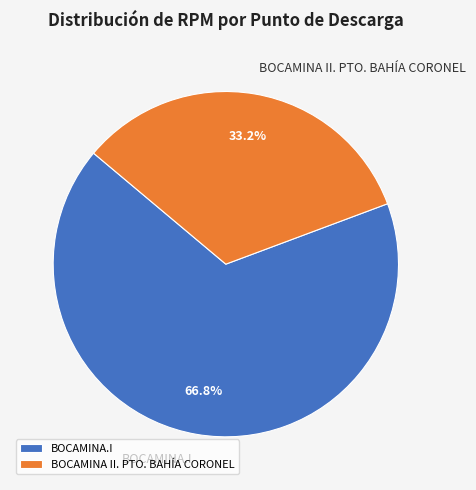

Approximately how many times larger is the value at BOCAMINA II. PTO. BAHÍA CORONEL compared to BOCAMINA.I?

0.5